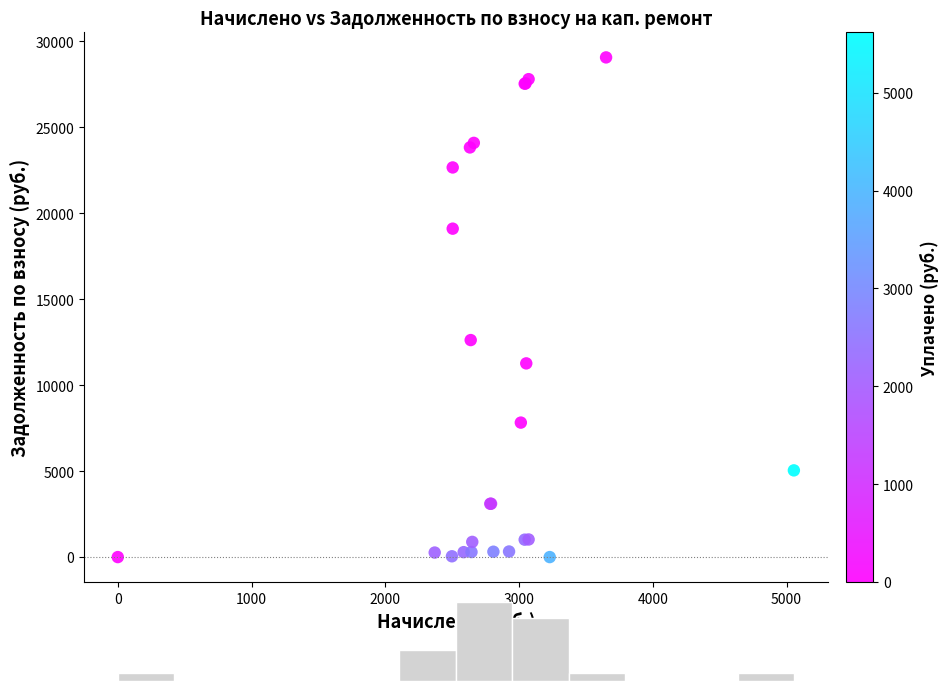

What Y value in the scatter plot is closest to 14528?

12619.4